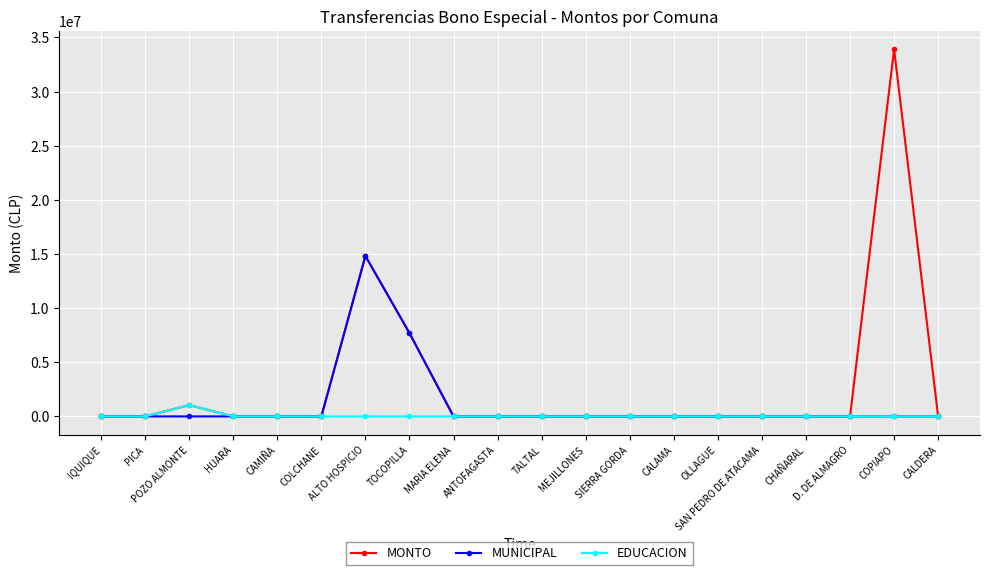

The value of MUNICIPAL at CALDERA is 0. True or false?

True